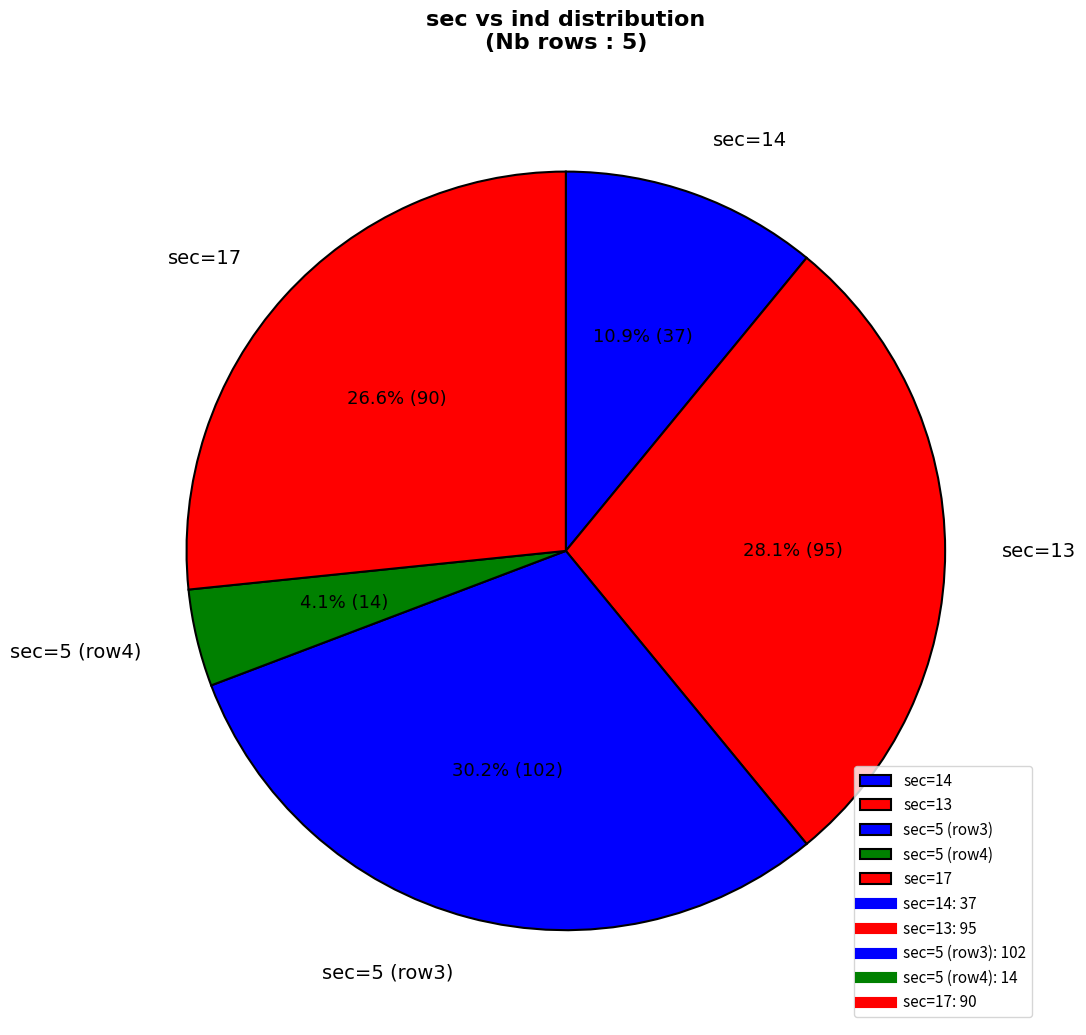

Rank the categories by value from lowest to highest.

sec=5 (row4), sec=14, sec=17, sec=13, sec=5 (row3)